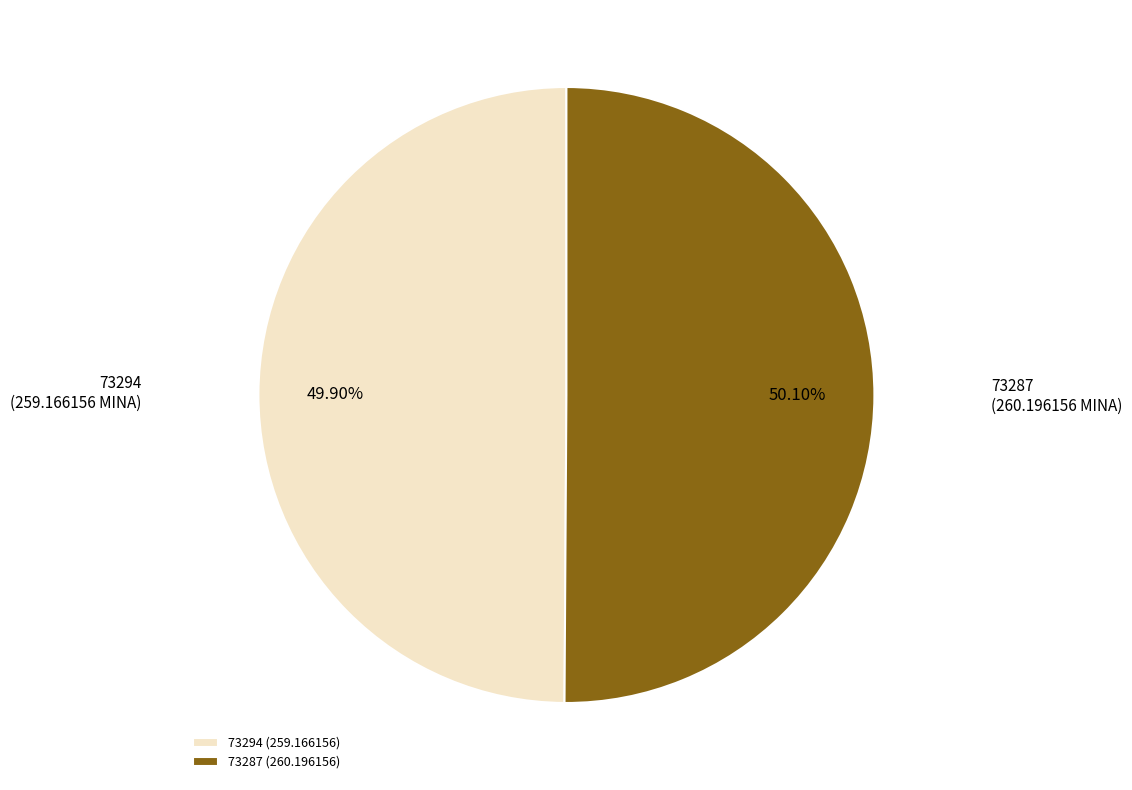

What percentage is NOT represented by 73294?

50.1%